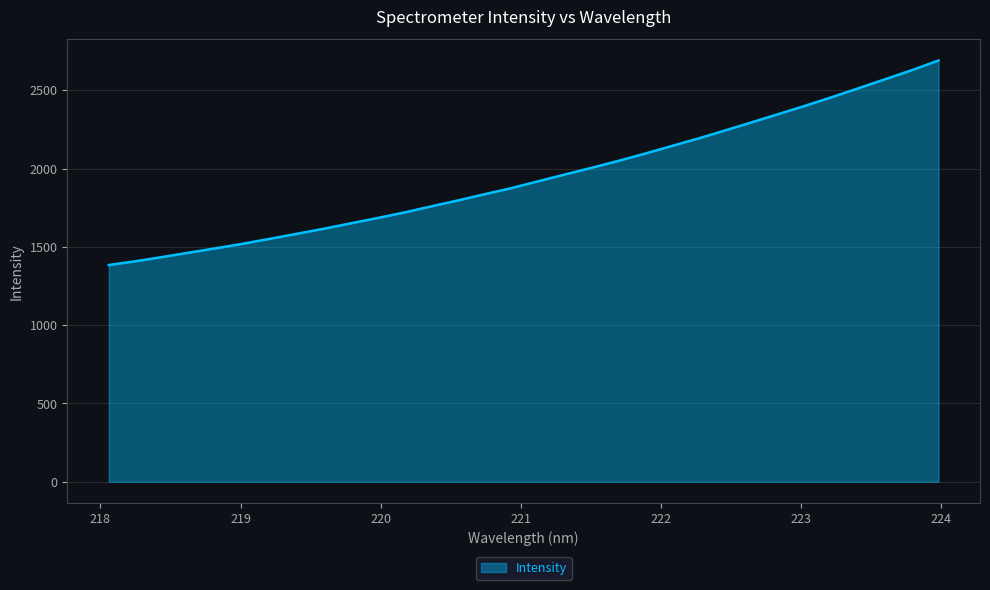

What is the greatest value displayed?

2689.7